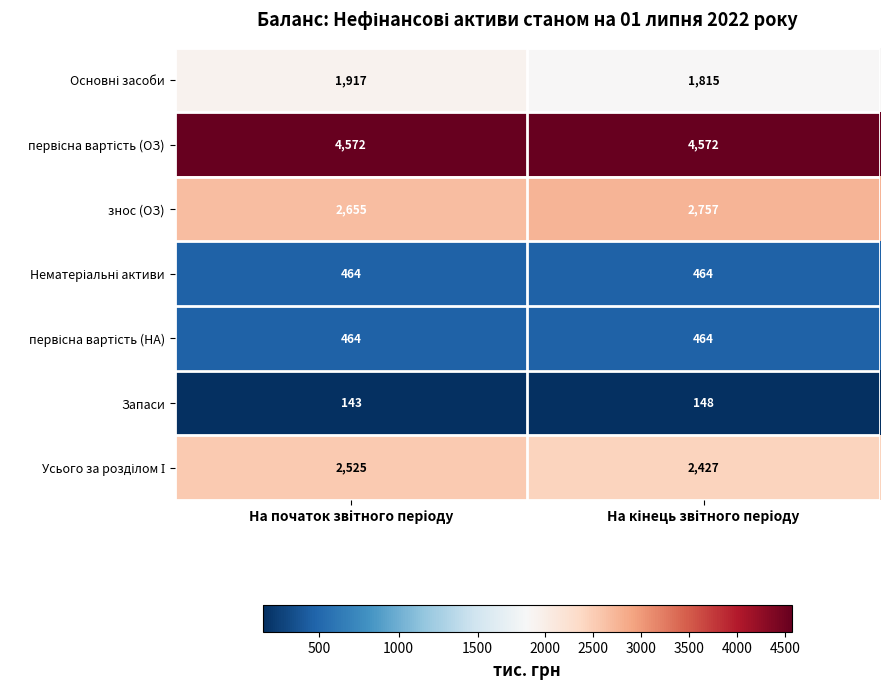

What is the minimum value shown in the chart?

143